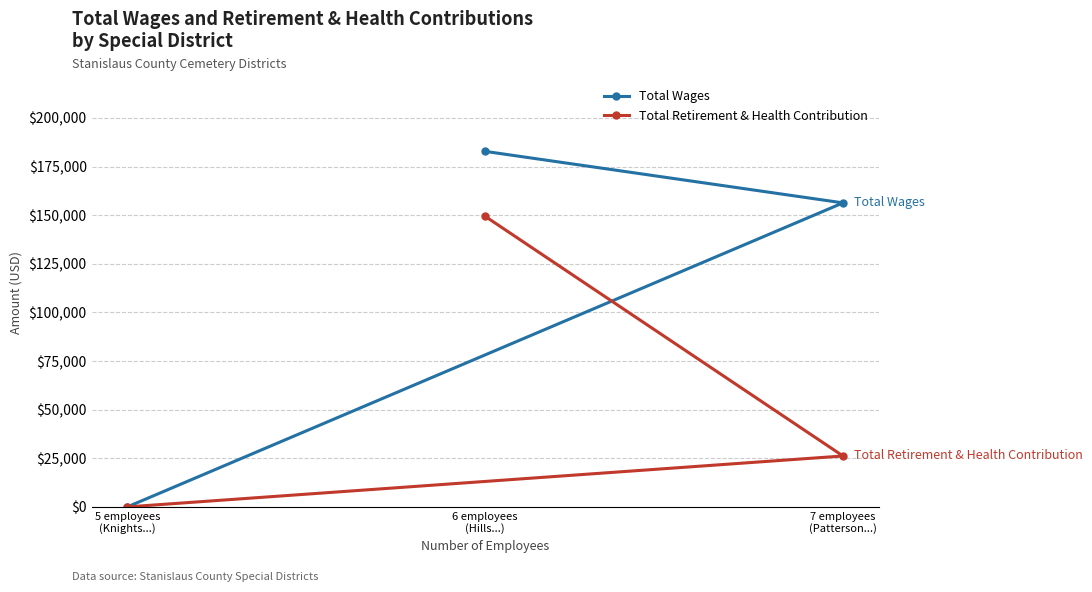

At how many categories does at least one series exceed 97385?

2